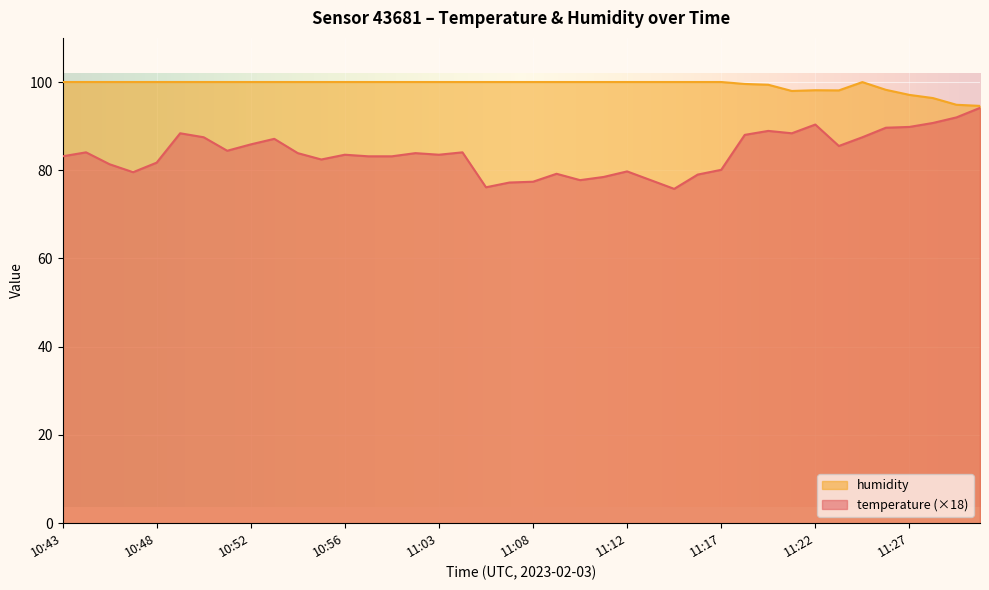

Read the temperature value at 11:26.

89.6